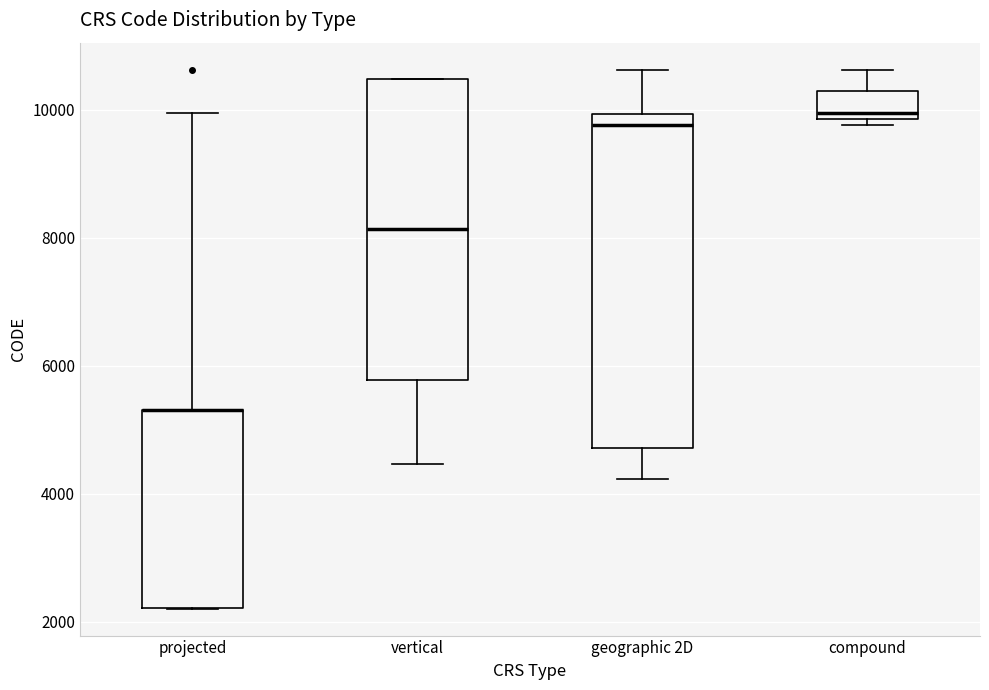

Reading left to right, read every box against the y-axis: the position of its median line, the range the box covers, and the ends of its whiskers. The values are not printed on the chart, so give them approximately, as read against the axis.

projected: median 5400 (drawn on the box's upper edge), box 2200 to 5400, whiskers 2200 to 10000
vertical: median 8200, box 5800 to 10400, whiskers 4400 to 10400
geographic 2D: median 9800, box 4800 to 10000, whiskers 4200 to 10600
compound: median 10000, box 9800 to 10200, whiskers 9800 (just below the box's lower edge) to 10600